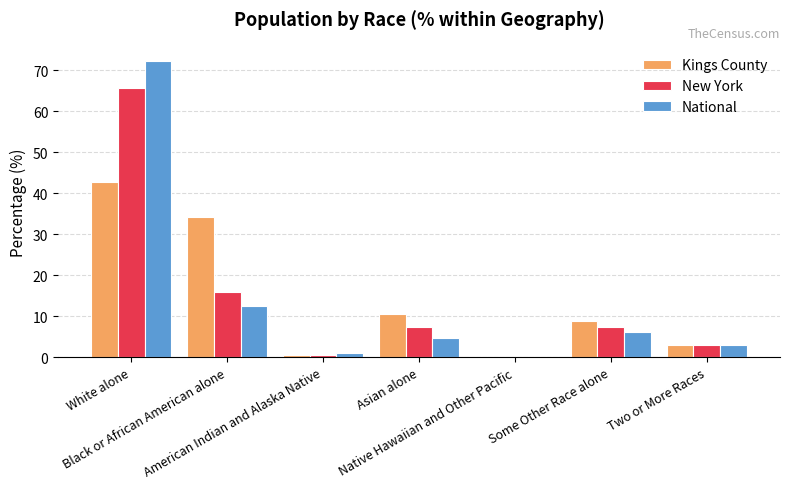

What is the sum of all National values?

100.0